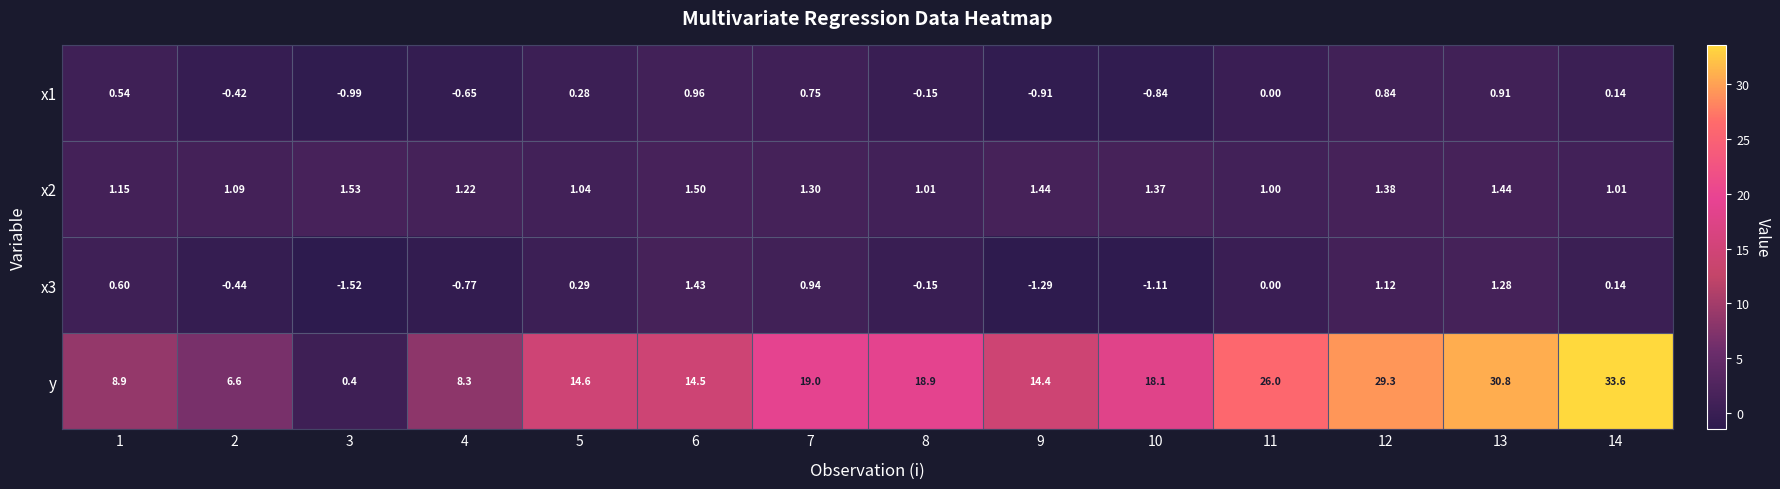

Which series has the largest range (max minus min)?

y